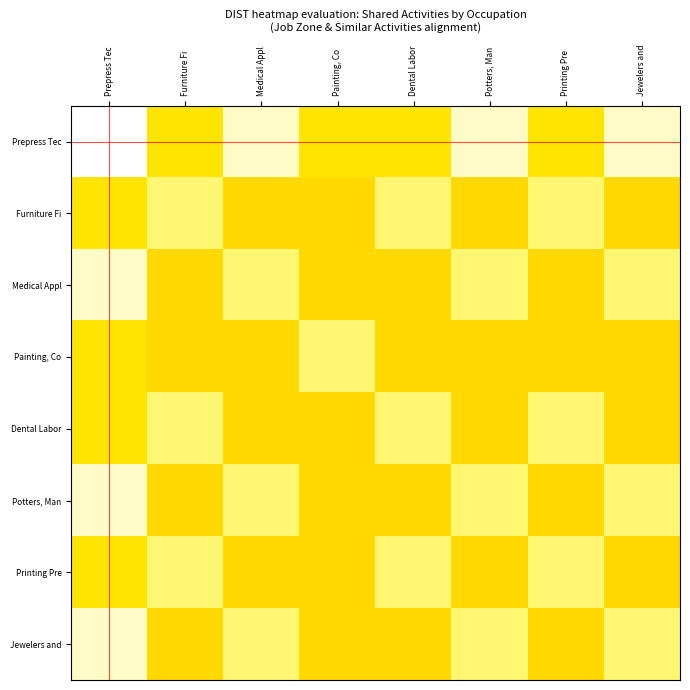

At how many categories does at least one series exceed 0?

8